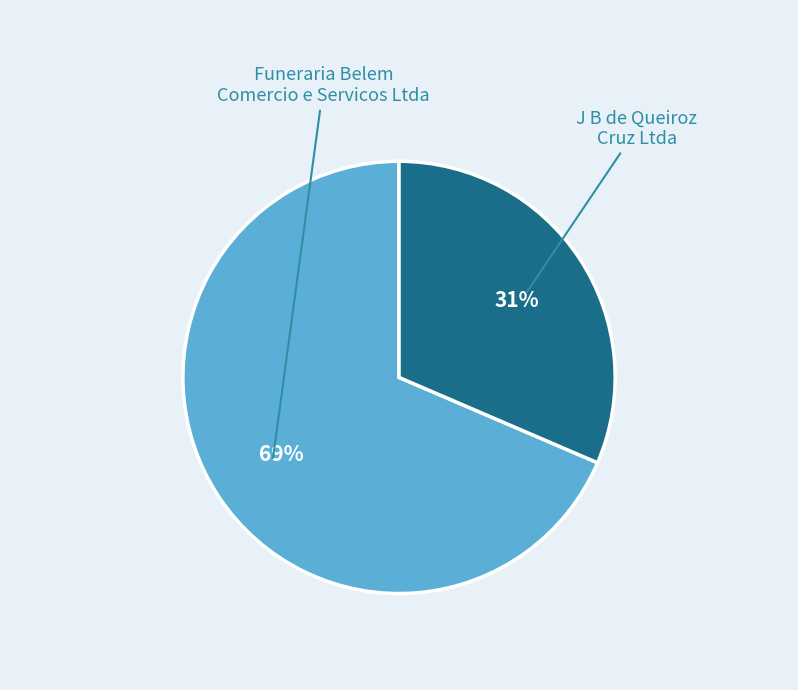

Is there a majority slice in this chart?

Yes